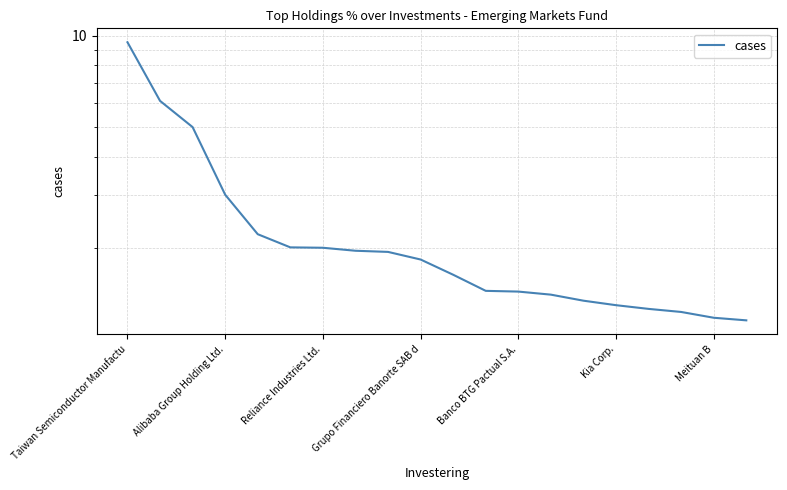

How many lines are shown in the chart?

1